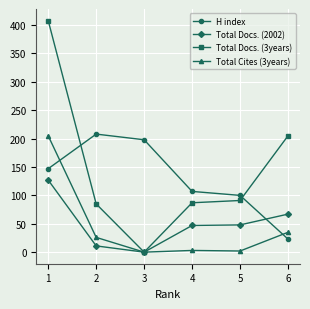

At which label does Total Docs. (3years) reach its minimum?

3